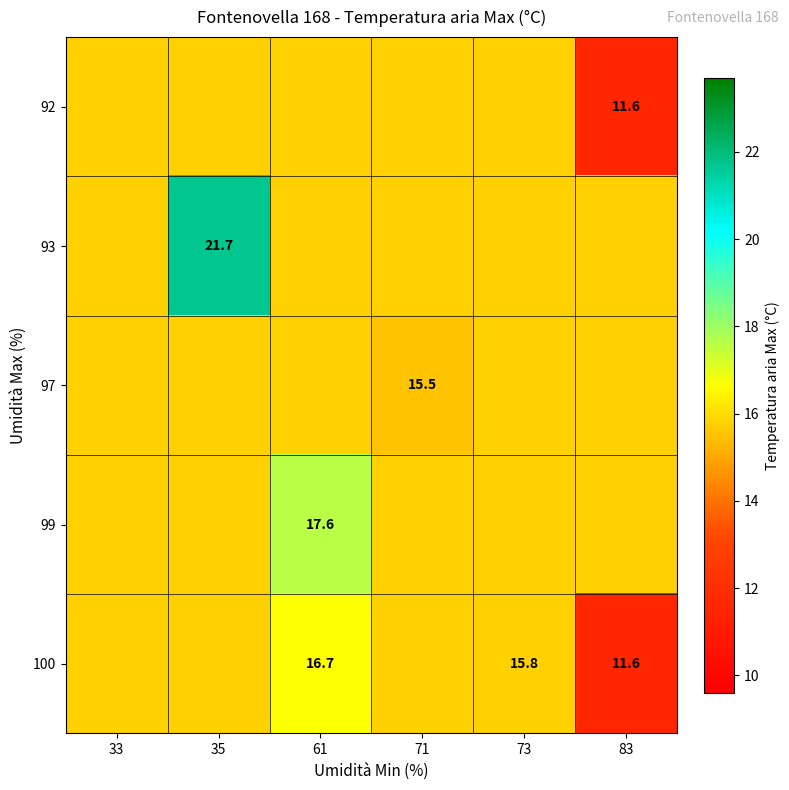

At how many categories does at least one series exceed 19?

1